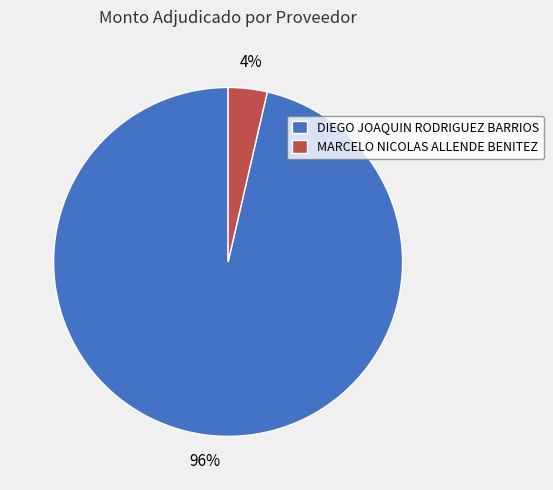

To the nearest percent, what is the average slice percentage?

50%